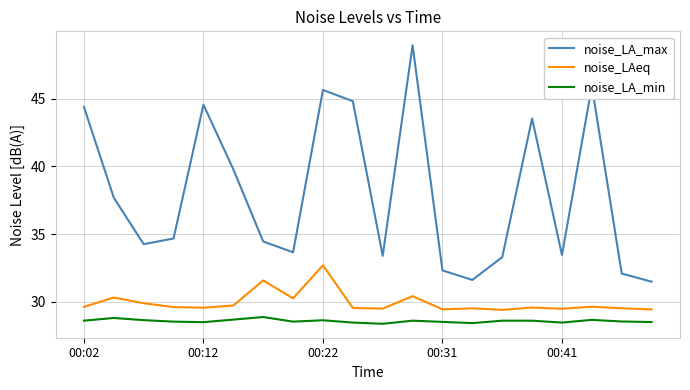

True or false: noise_LAeq and noise_LA_min intersect in this chart.

False